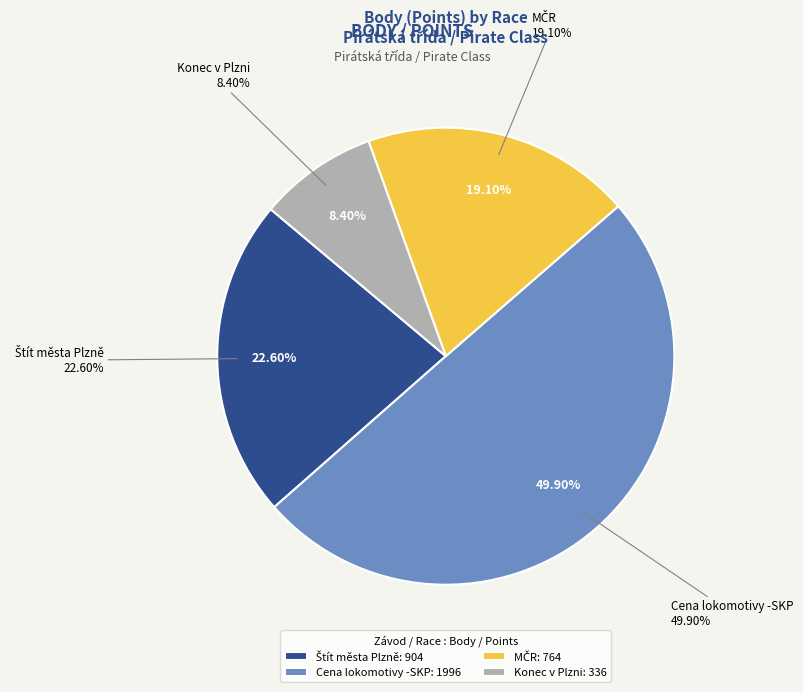

True or false: MČR accounts for 19% of the total.

True